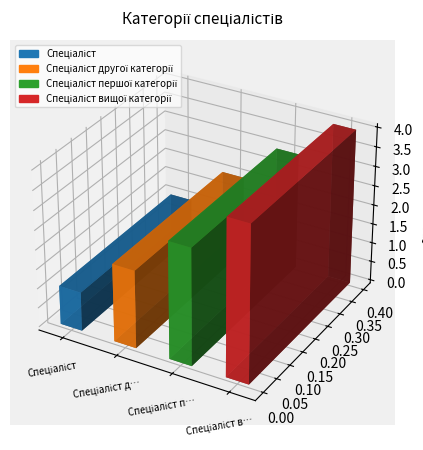

How many bars are there in total?

4